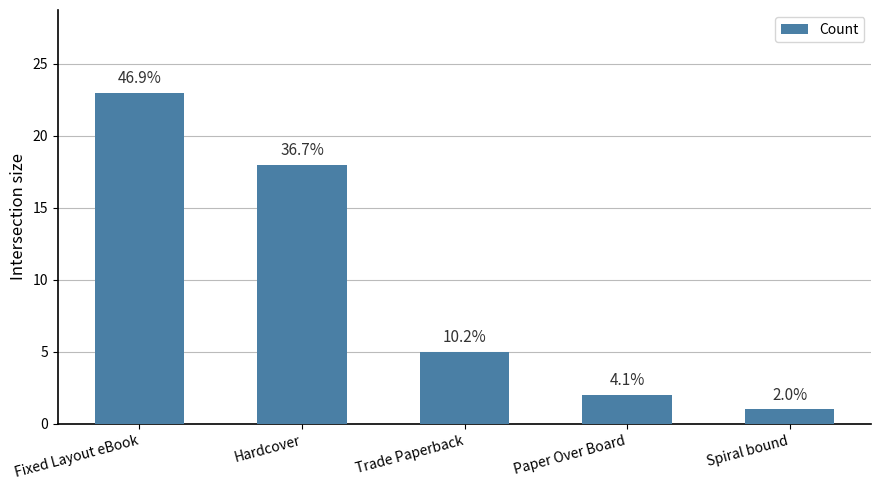

How many bars are there in total?

5